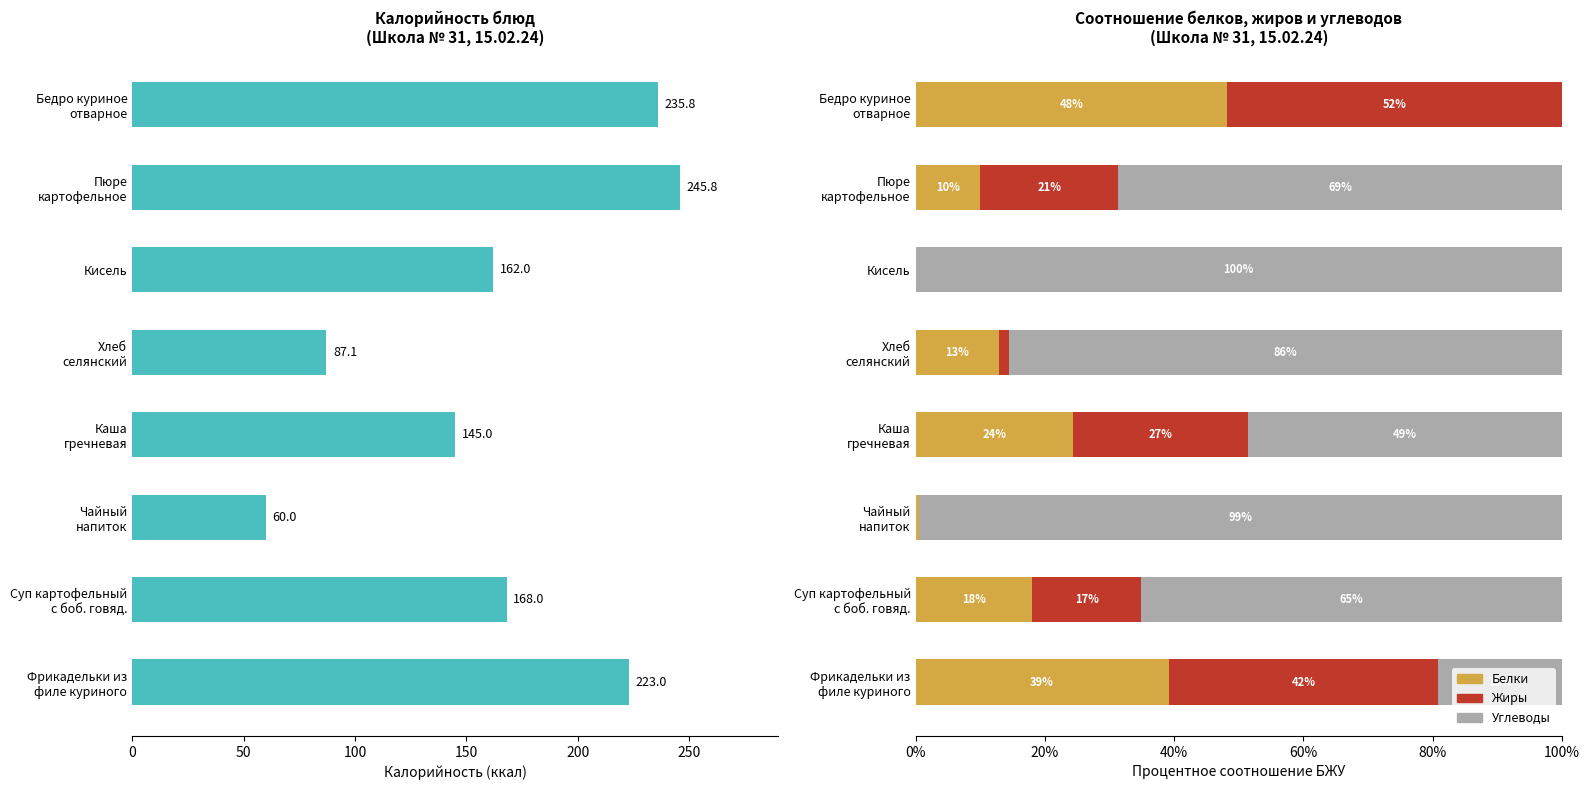

Which series changed the most between Хлеб селянский and Каша гречневая?

Калорийность